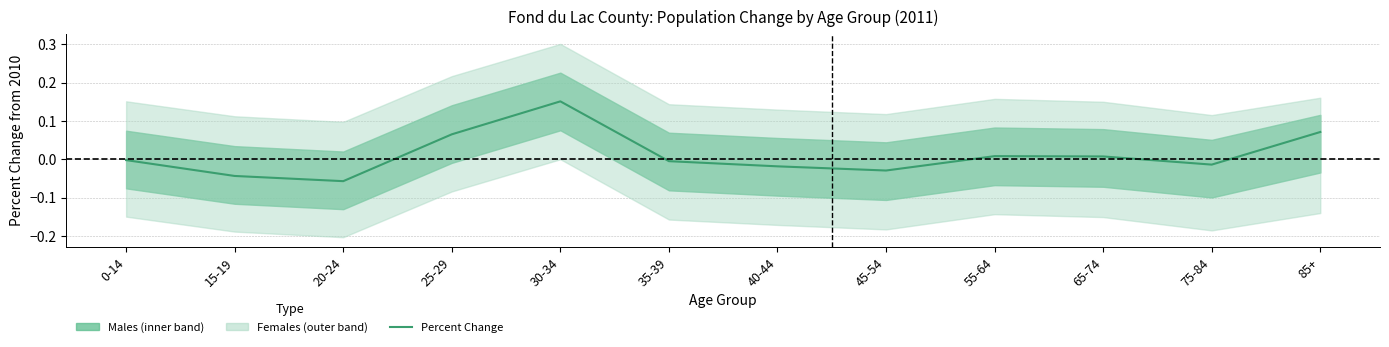

At which category does the chart reach its minimum across all series?

20-24